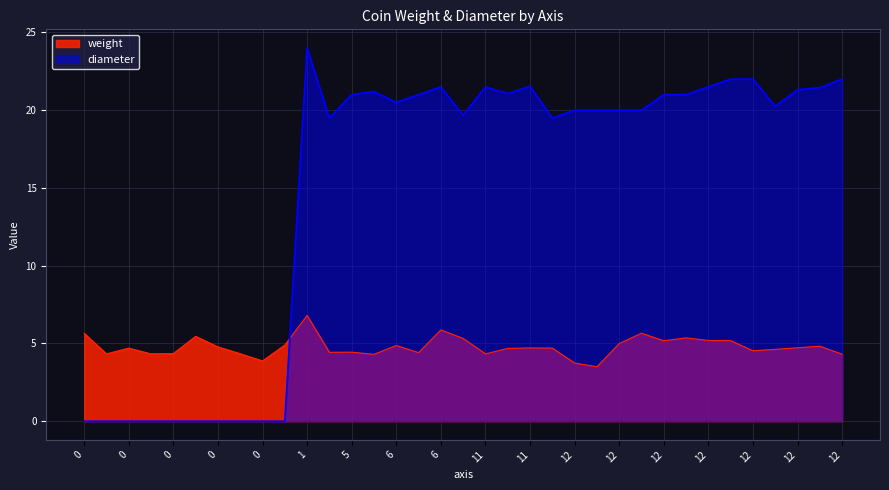

How many values in the weight series exceed 4?

32